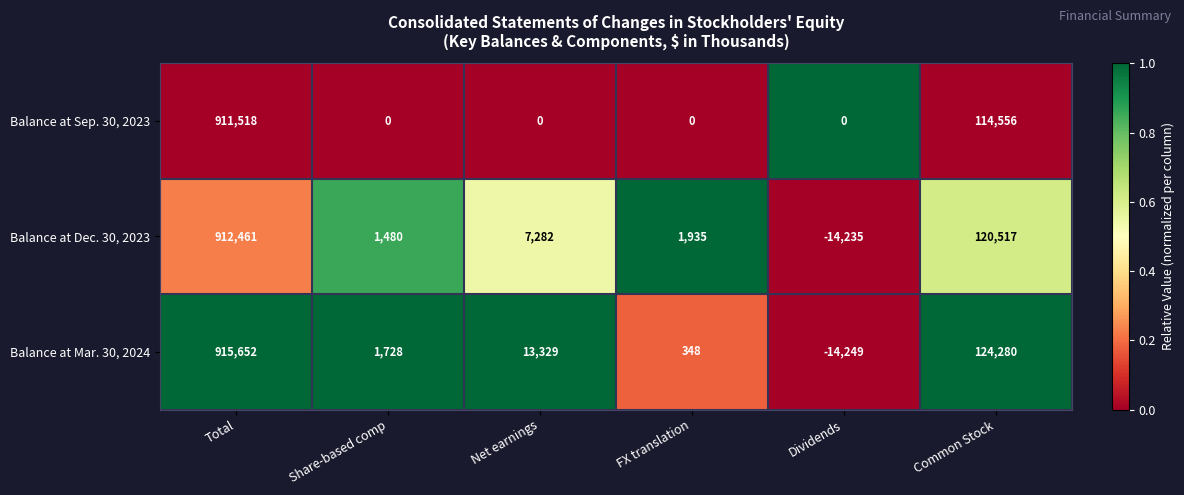

What is the difference between the Balance at Sep. 30, 2023 values at FX translation and Total?

911518